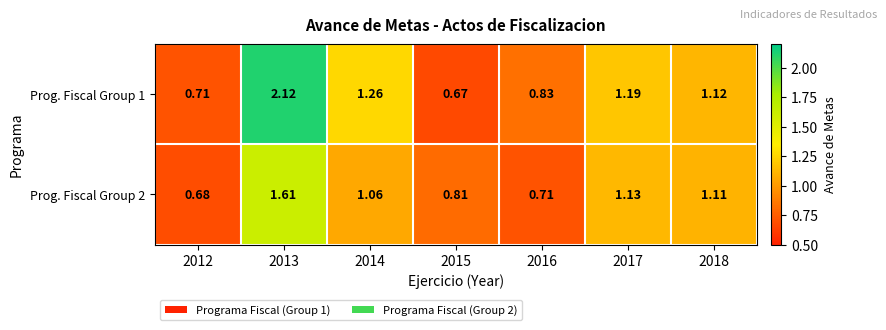

How many data points in Prog. Fiscal Group 2 are above 1?

4